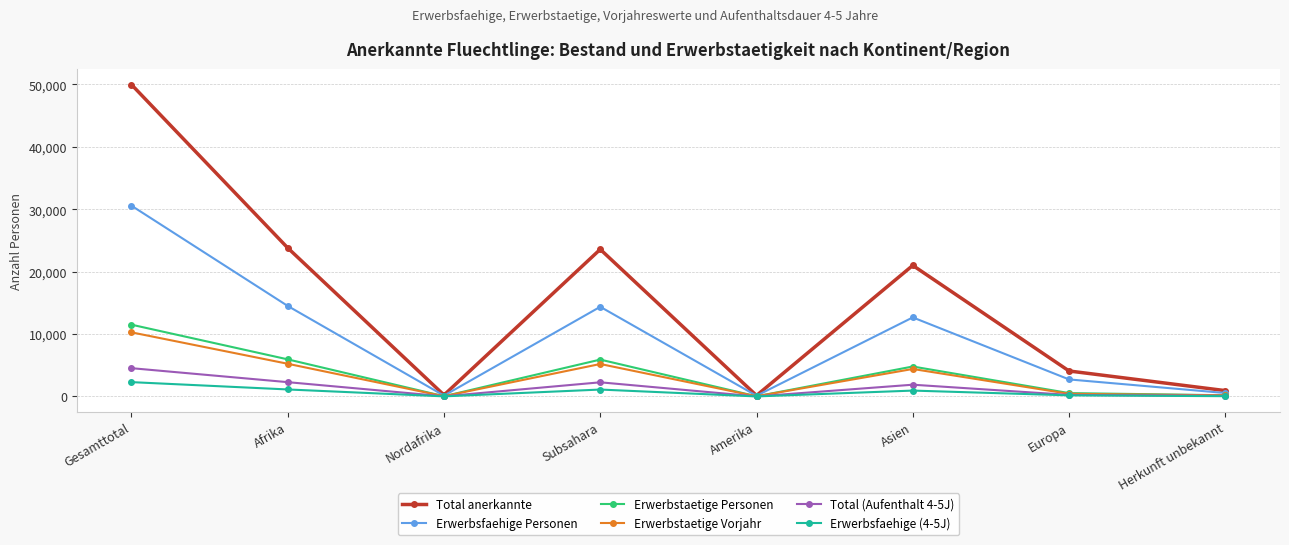

What is the label of the 3rd point from the left?

Nordafrika